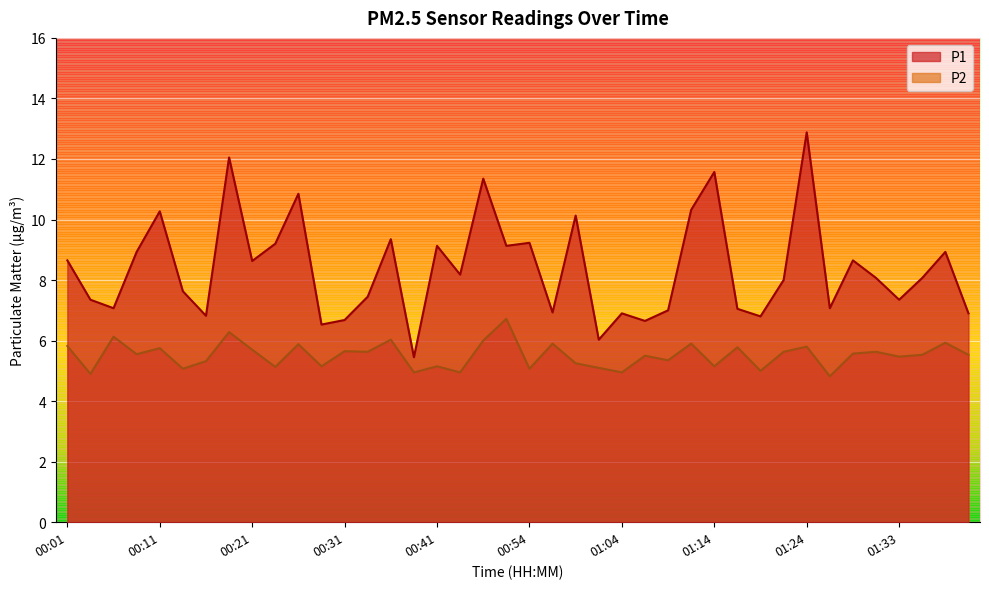

Which series has the largest range (max minus min)?

P1